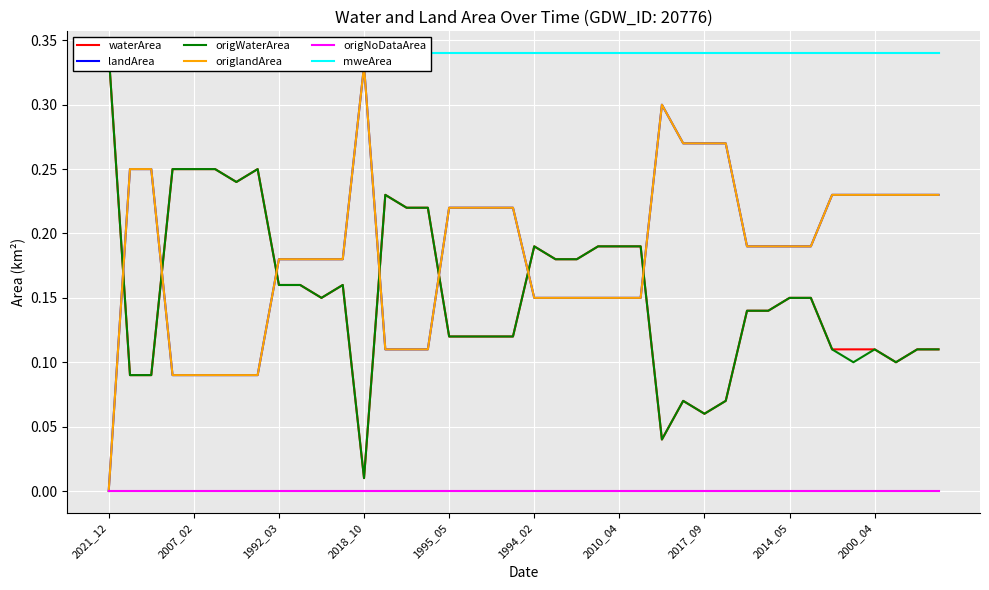

What value does the origlandArea series have at 39?

0.2